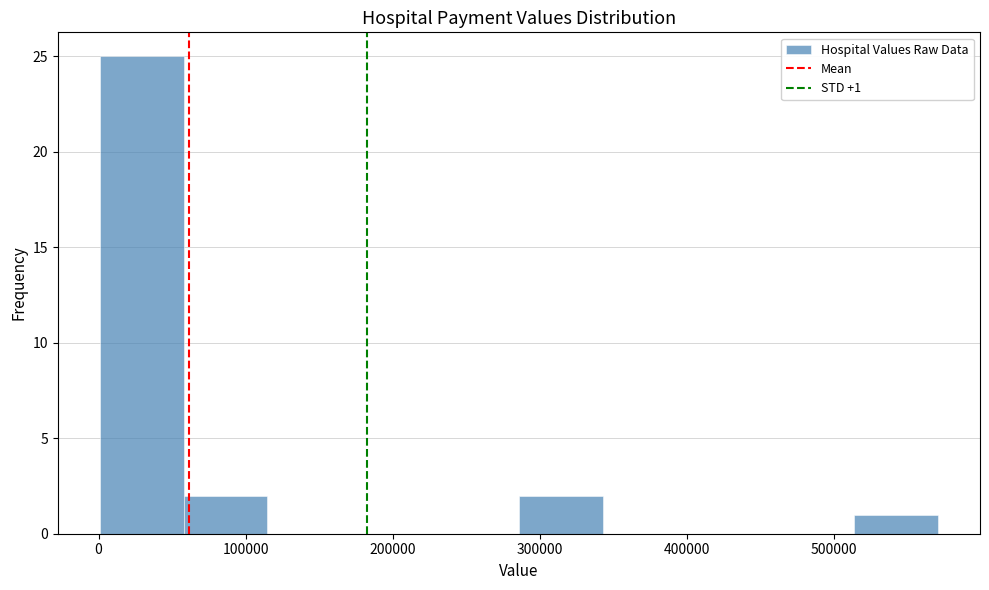

Which range on the x-axis has the tallest bar?

0 to 60000